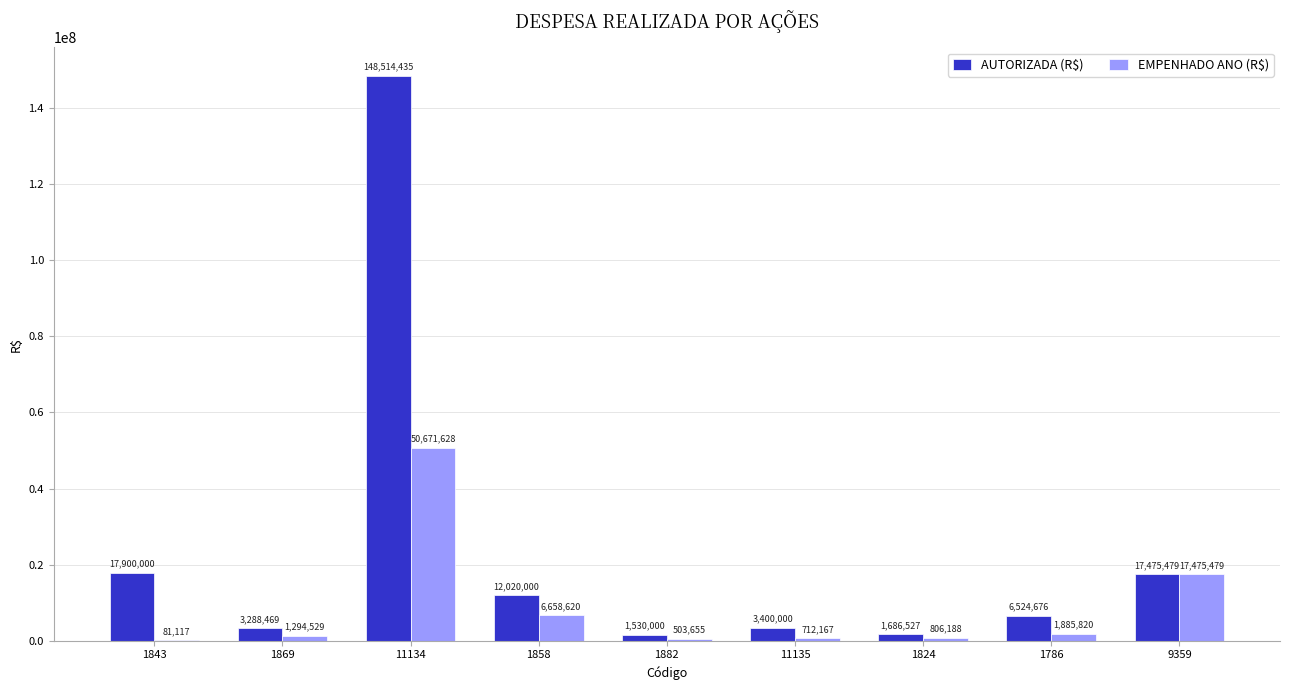

Read the AUTORIZADA (R$) value at 1843.

17900000.0